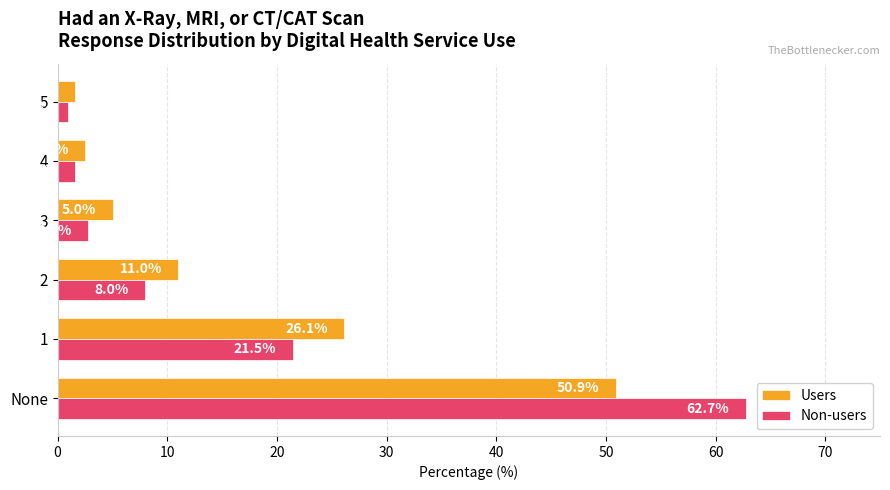

What is the highest value of the Users series?

50.9